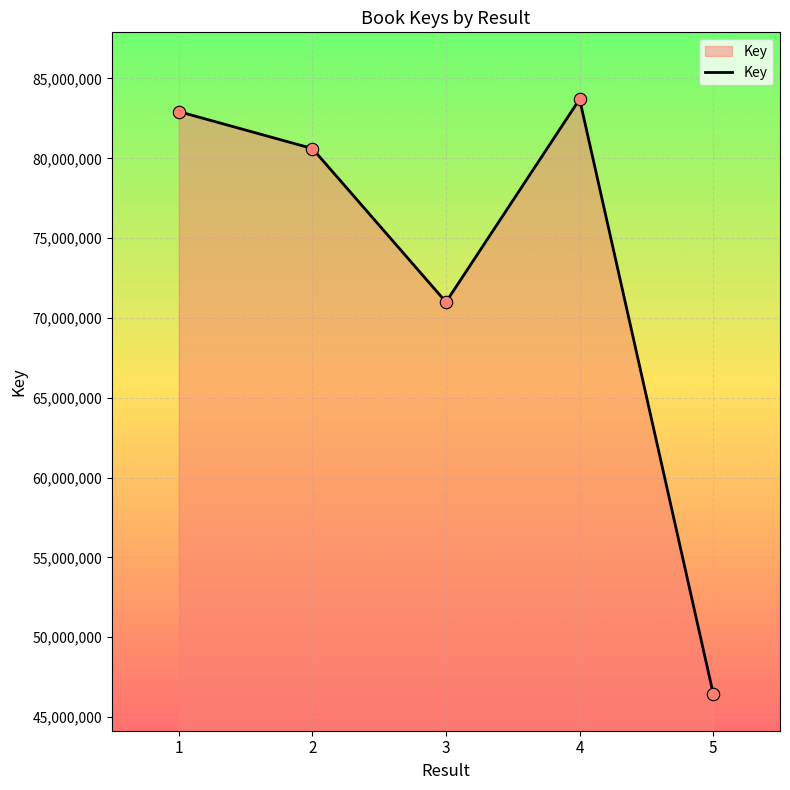

What is the change in value from 3 to 4?

+12710857